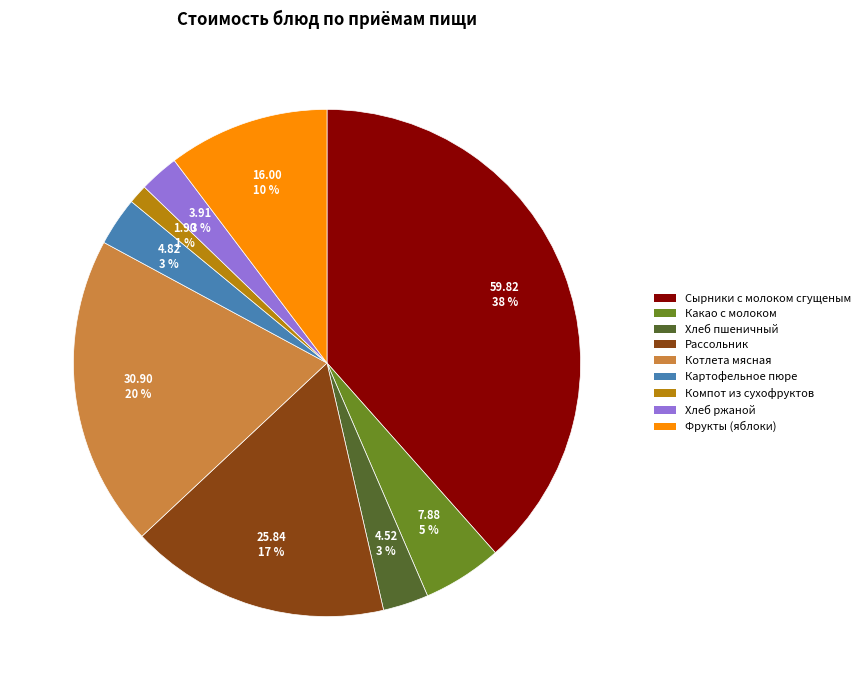

To the nearest percent, what is the average slice percentage?

11%